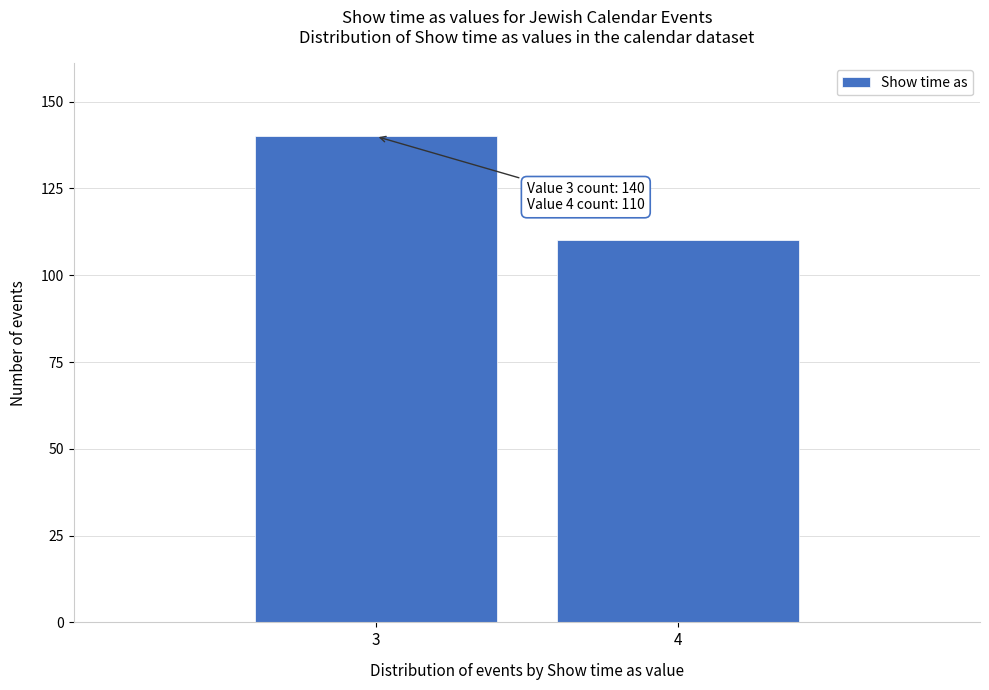

Reading left to right, transcribe all the data shown in this chart.

3=140	4=110